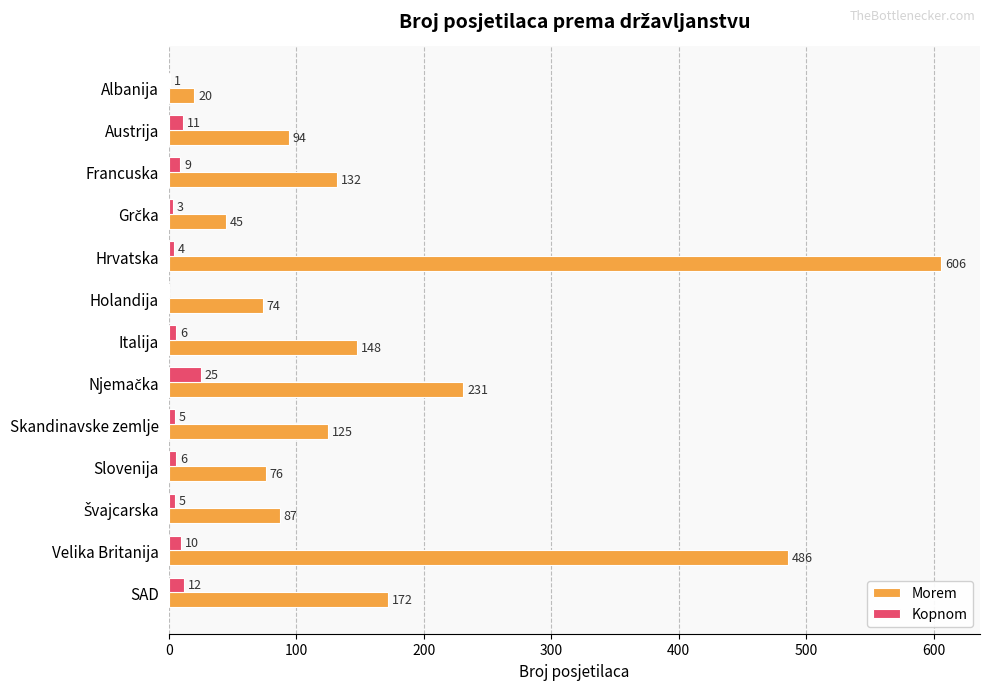

The value of Morem at Hrvatska is 606. True or false?

True